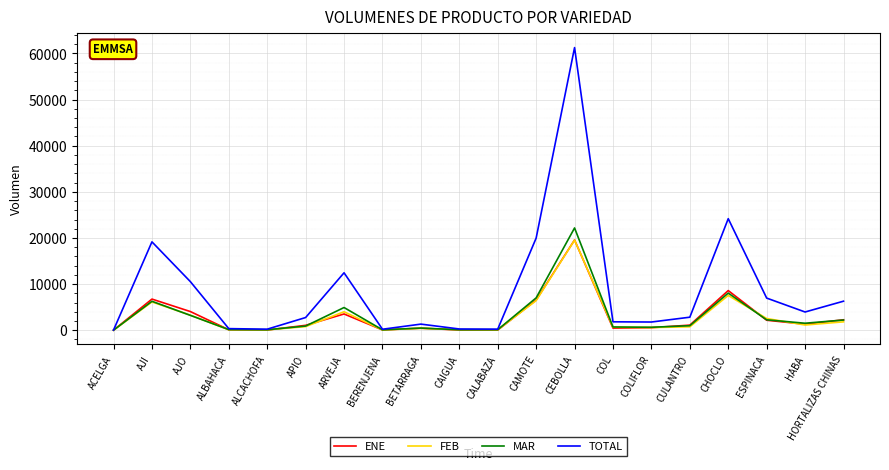

Which category has the highest value across all series?

CEBOLLA